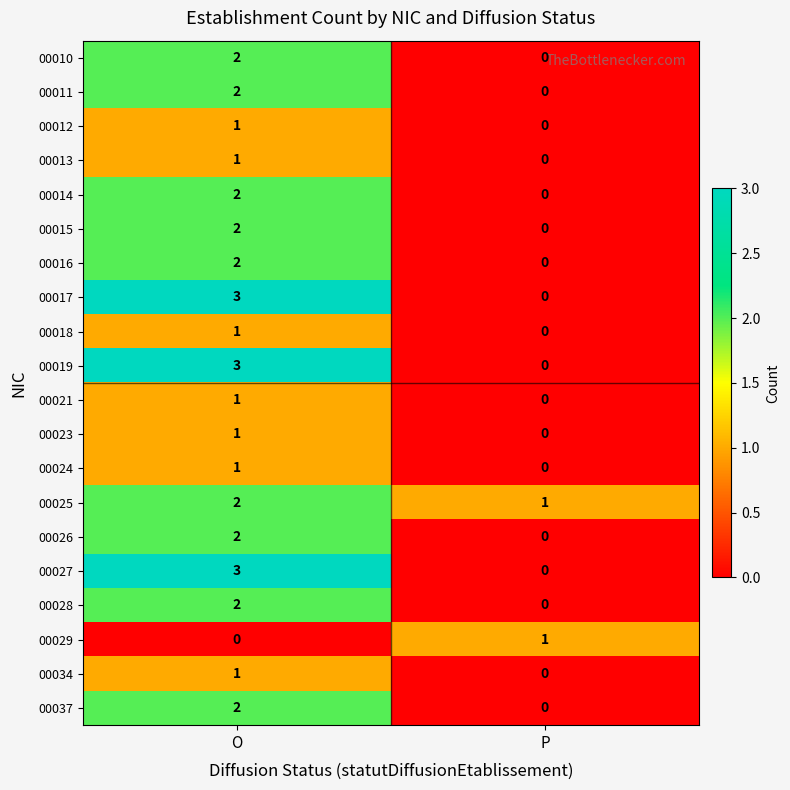

Is it true that 00016 equals 0 at P?

True